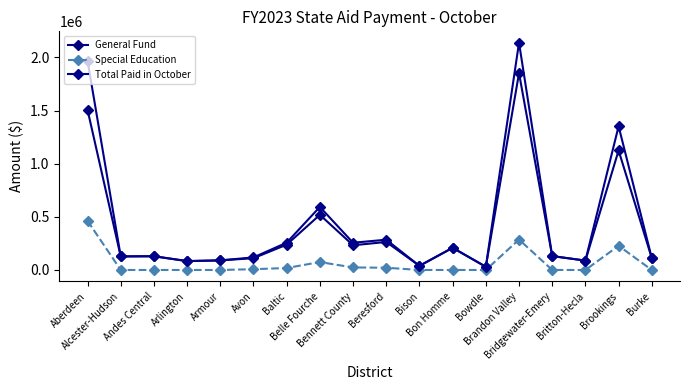

Is this an area chart (filled region under the line)?

No